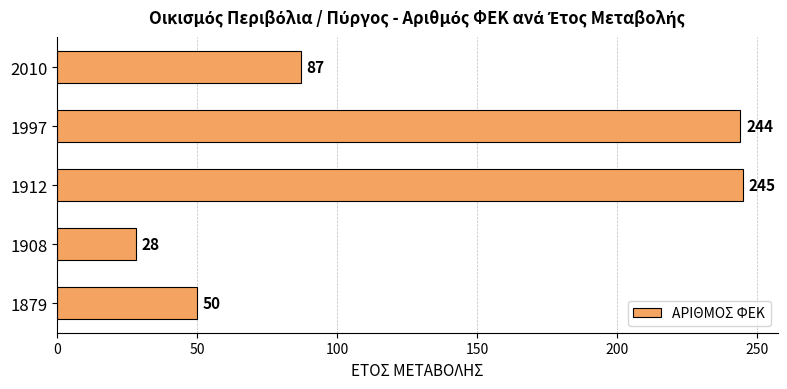

Approximately how many times larger is the value at 1997 compared to 1908?

8.7